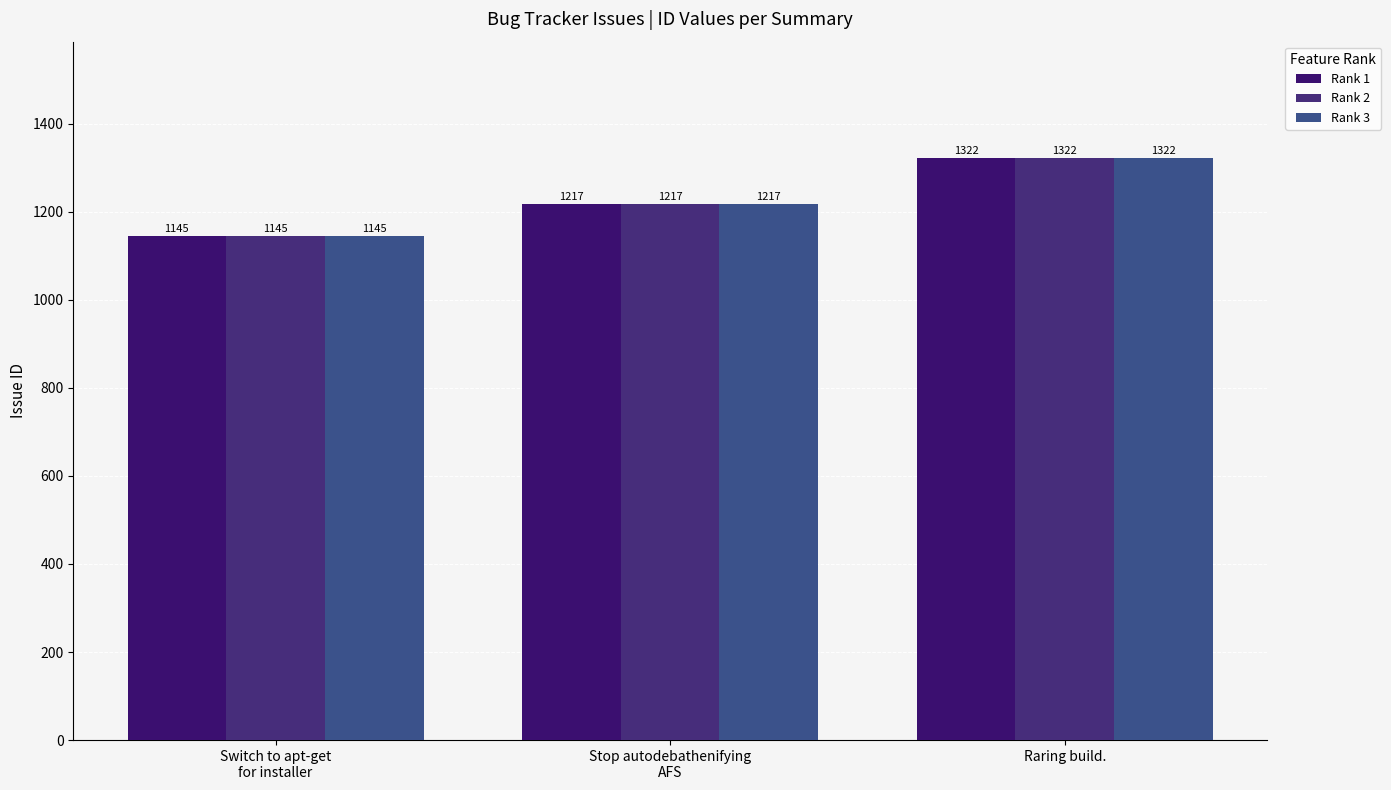

At which category does the chart reach its minimum across all series?

Switch to apt-get
for installer